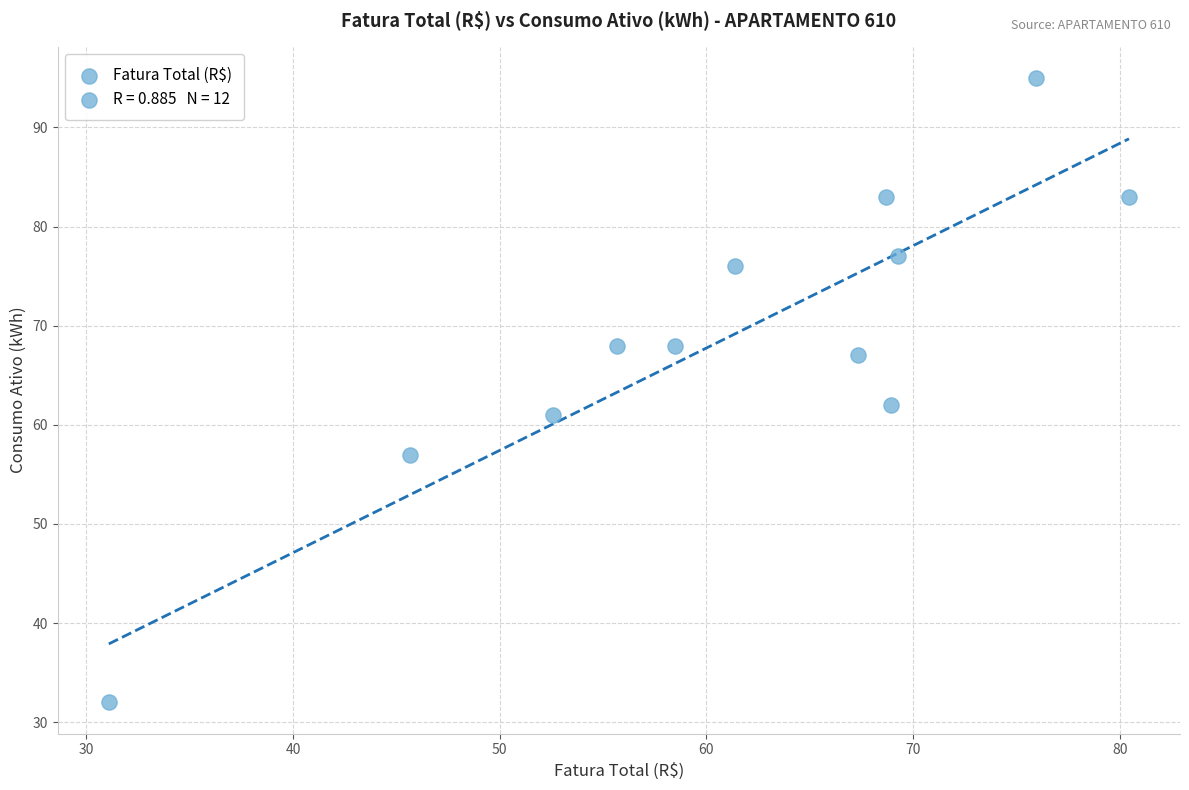

What Y value in the scatter plot is closest to 63?

62